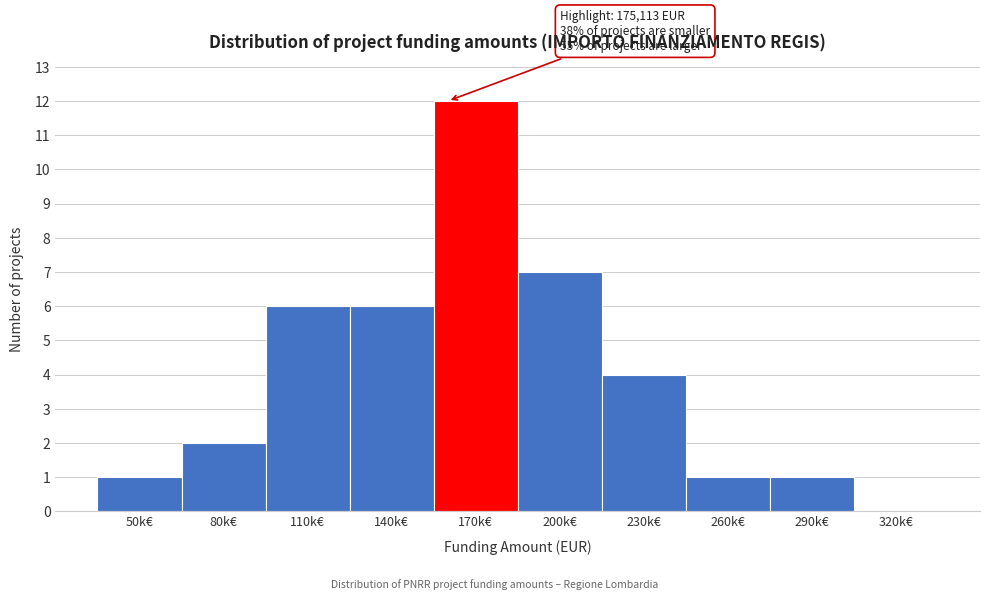

Reading left to right, transcribe all the data shown in this chart.

50k€=1	80k€=2	110k€=6	140k€=6	170k€=12	200k€=7	230k€=4	260k€=1	290k€=1	320k€=0